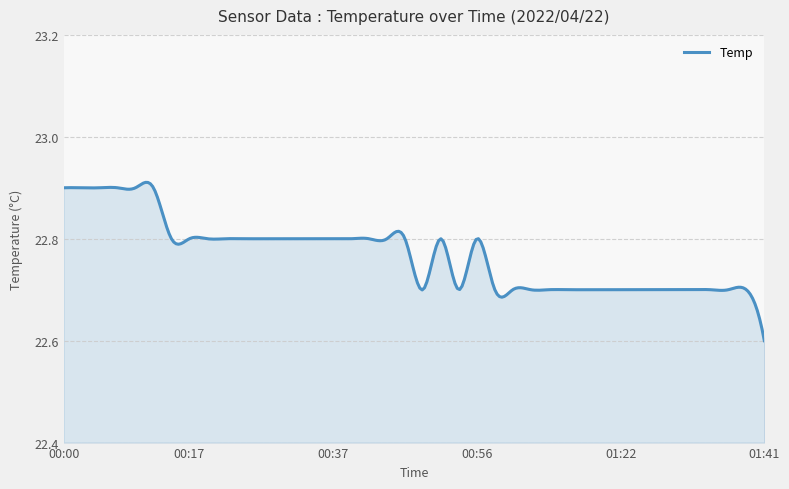

Does the chart display data point markers on the line(s)?

No